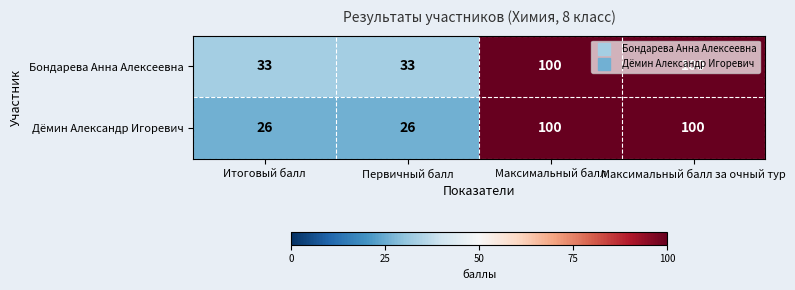

Which series has the widest spread of values?

Дёмин Александр Игоревич